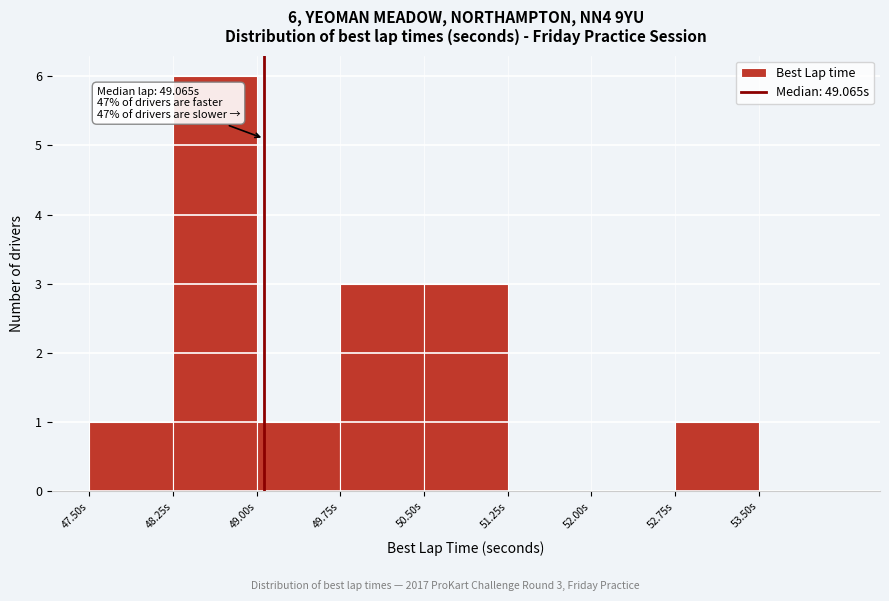

Which range on the x-axis has the tallest bar?

48.25 to 49.00